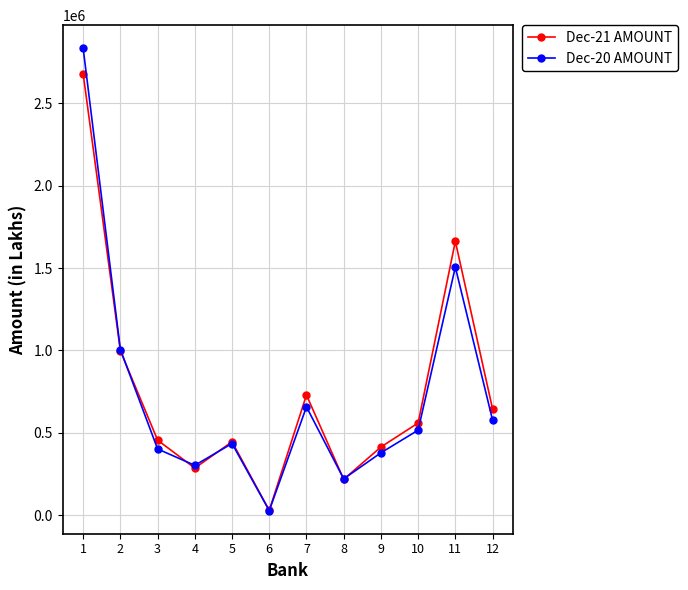

At which category is the sum across all series the highest?

1